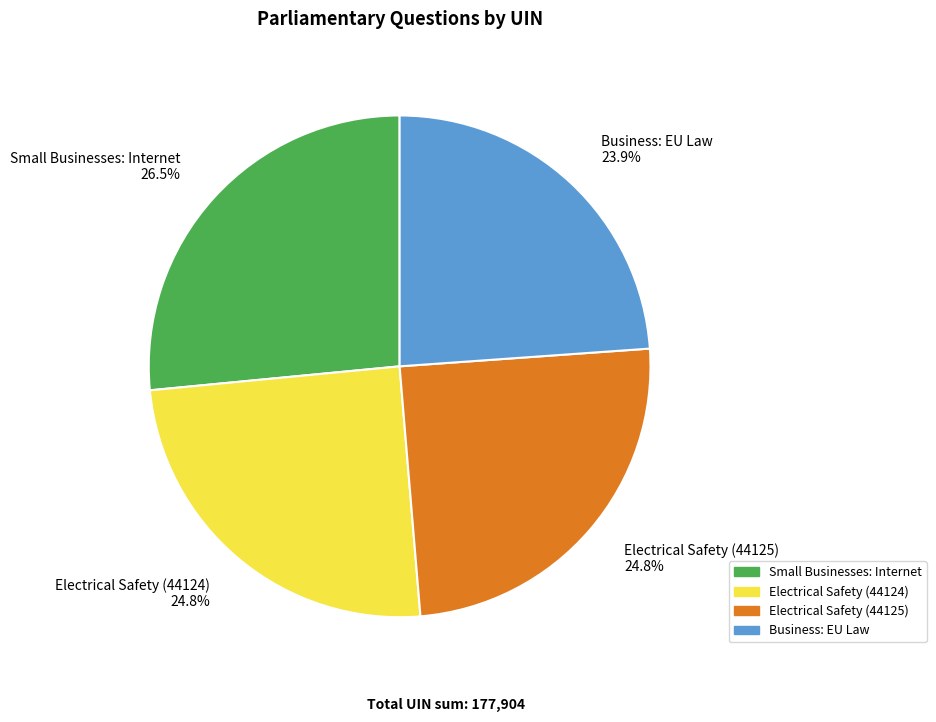

Approximately how many times larger is the value at Small Businesses: Internet compared to Business: EU Law?

1.1